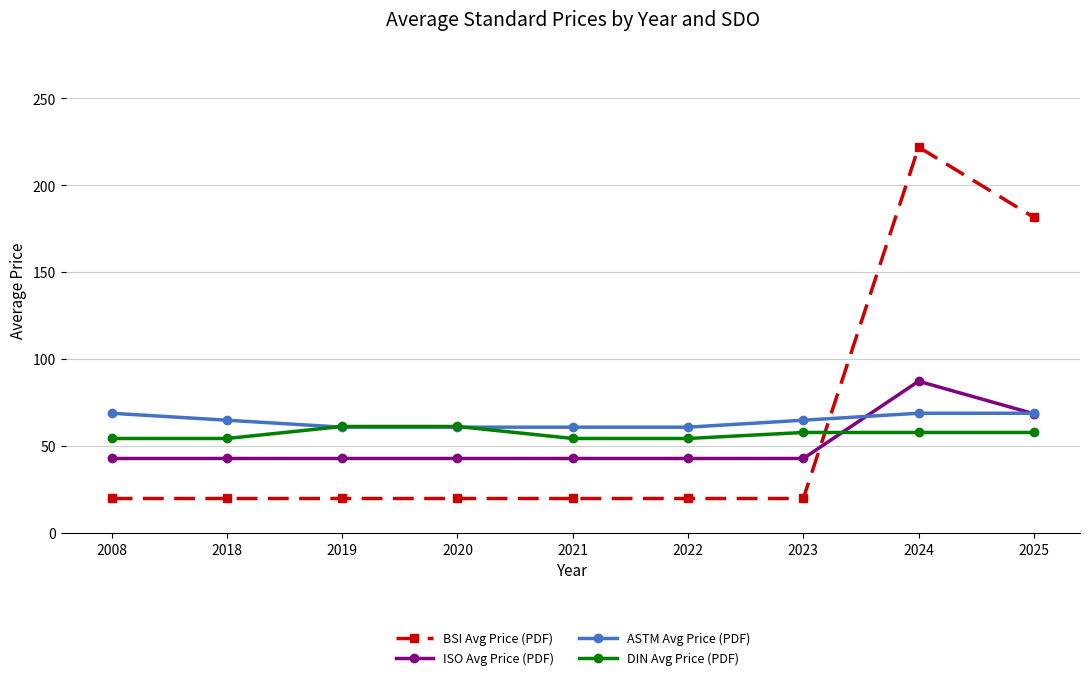

Rank the series at 2022 from highest to lowest value.

ASTM Avg Price (PDF), DIN Avg Price (PDF), ISO Avg Price (PDF), BSI Avg Price (PDF)